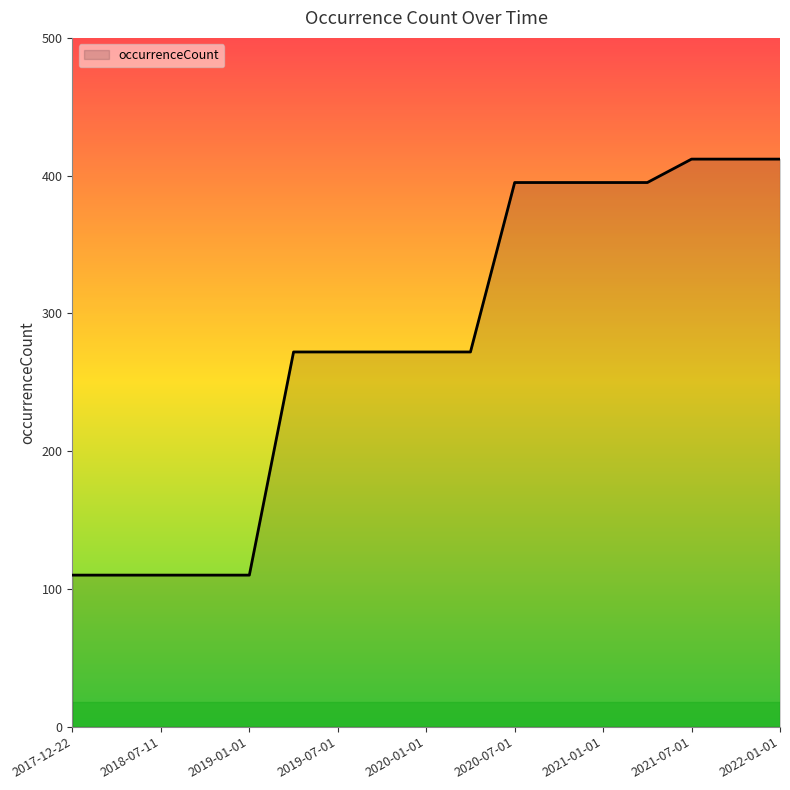

Reading left to right, transcribe all the data shown in this chart.

110	110	110	110	110	272	272	272	272	272	395	395	395	395	412	412	412